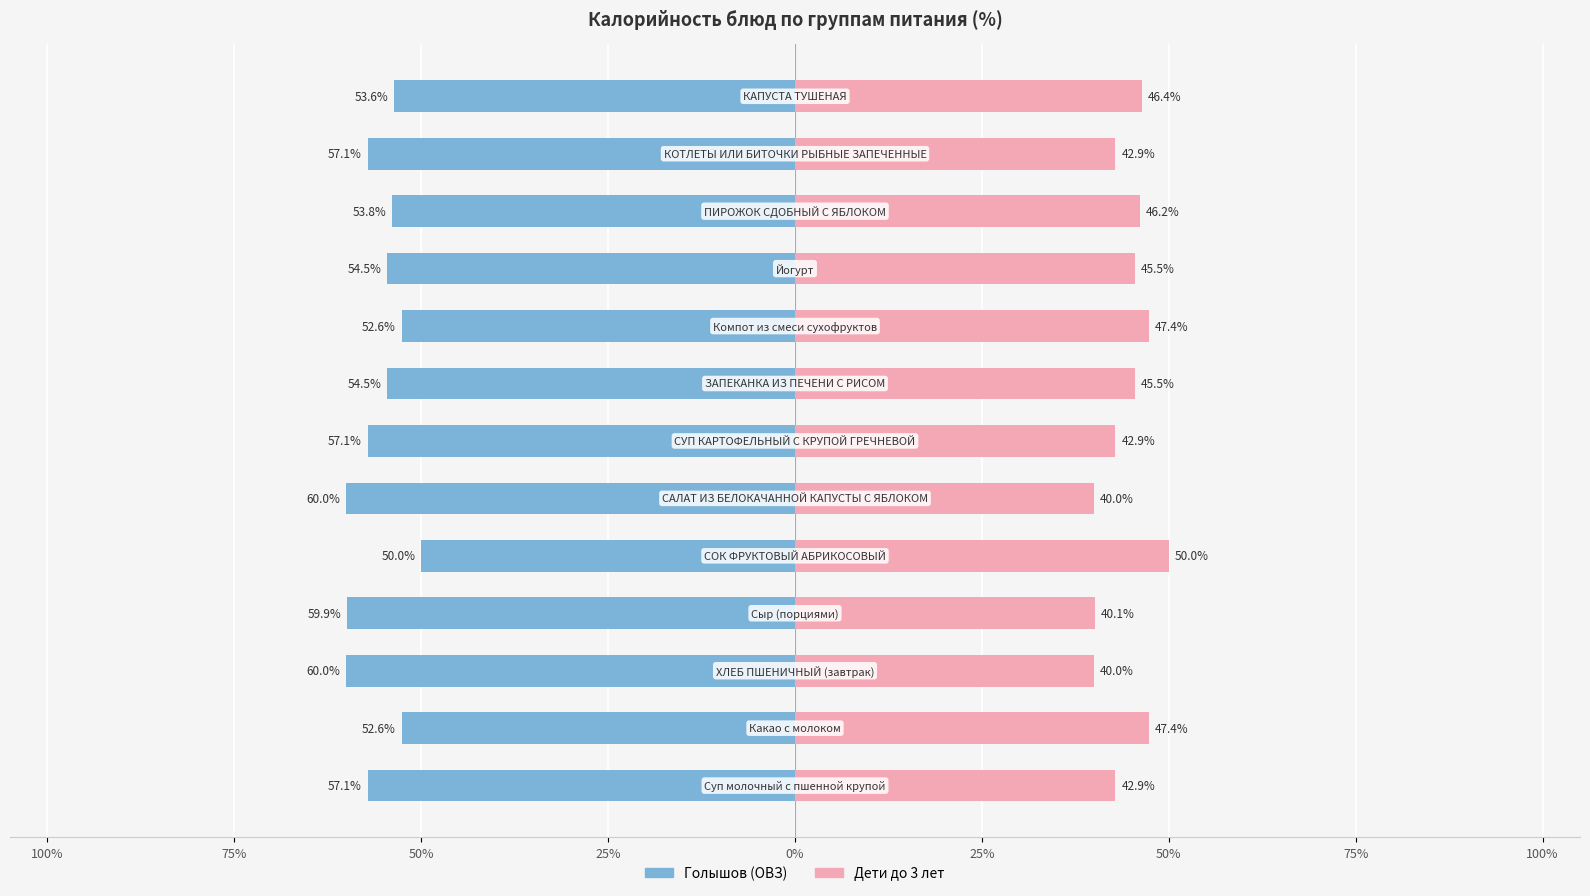

Are the bars grouped side by side (vs. stacked)?

Yes